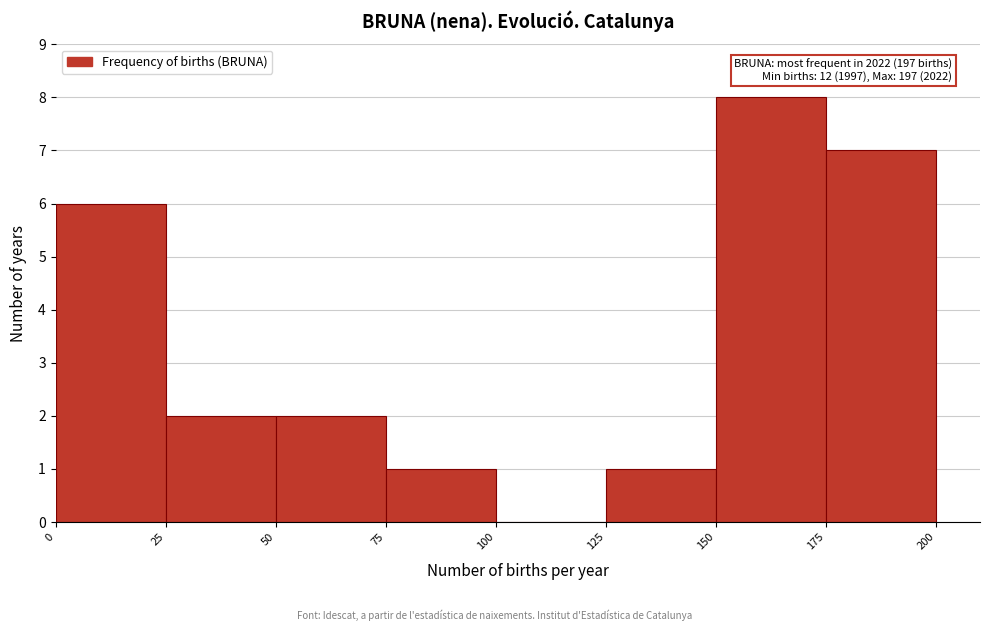

Which range on the x-axis has the tallest bar?

150 to 175